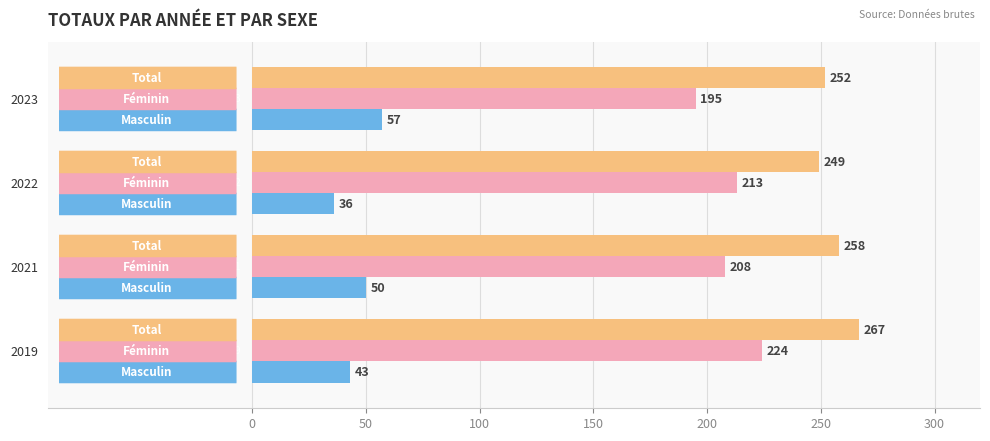

At which category is the sum across all series the highest?

2019